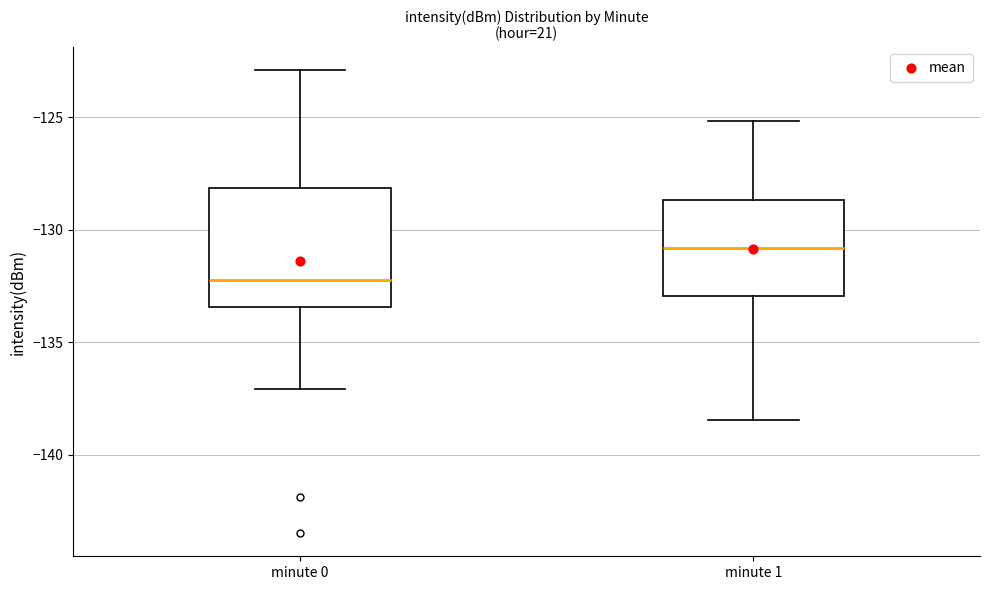

Reading left to right, read every box against the y-axis: the position of its median line, the range the box covers, and the ends of its whiskers. The values are not printed on the chart, so give them approximately, as read against the axis.

minute 0: median -132.0, box -133.5 to -128.0, whiskers -137.0 to -123.0
minute 1: median -131.0, box -133.0 to -128.5, whiskers -138.5 to -125.0